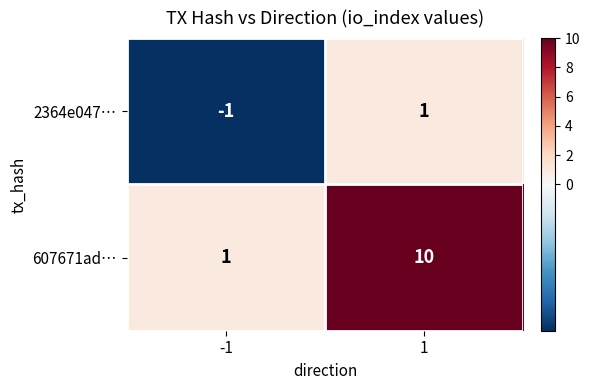

What is the maximum value shown in the chart?

10